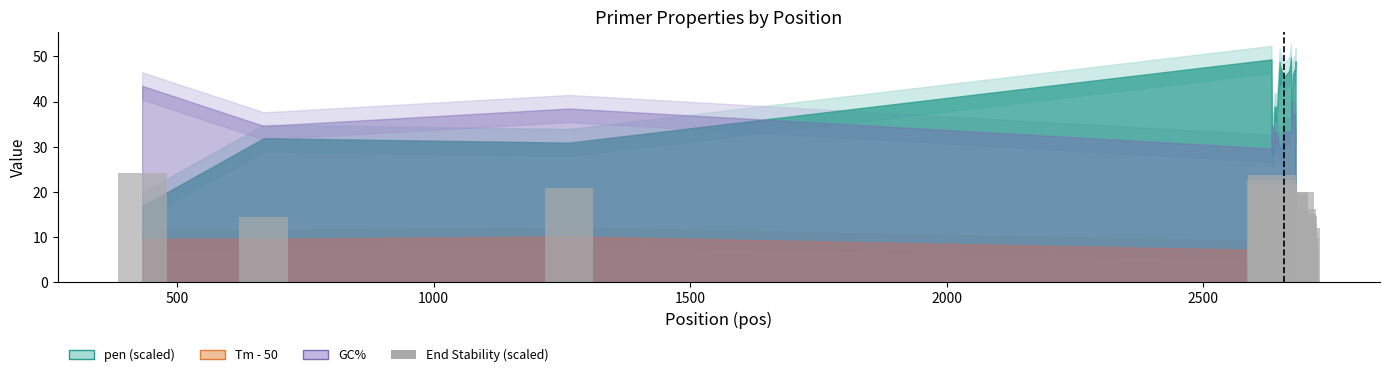

What is the value of the 28th bar from the left?

9.9